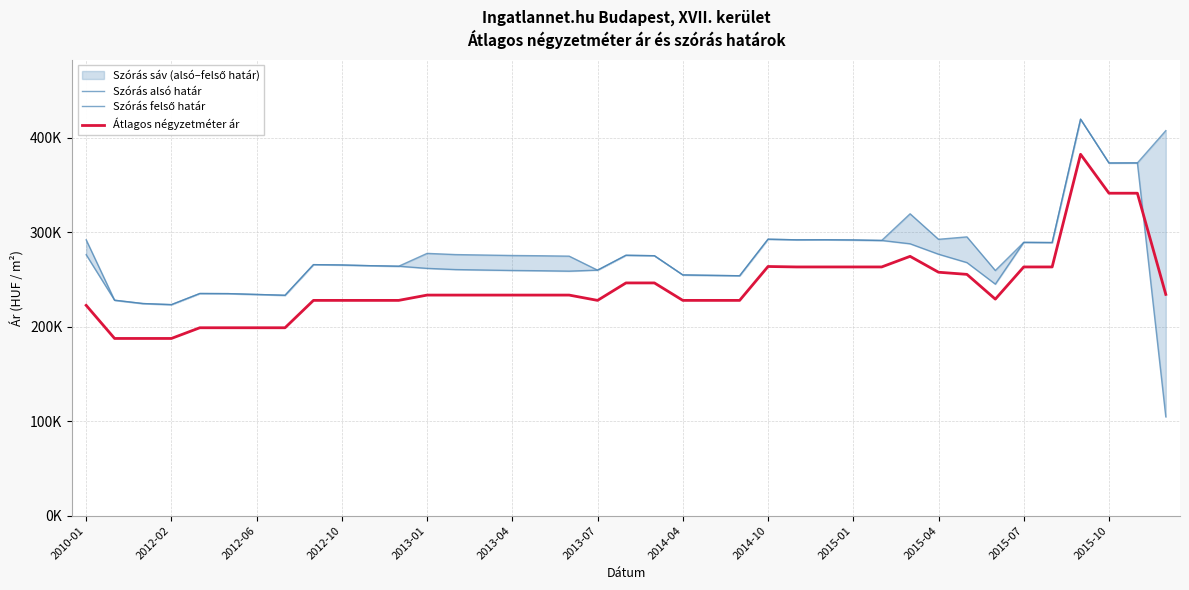

Which series has the largest total across all categories?

Szórás felső határ